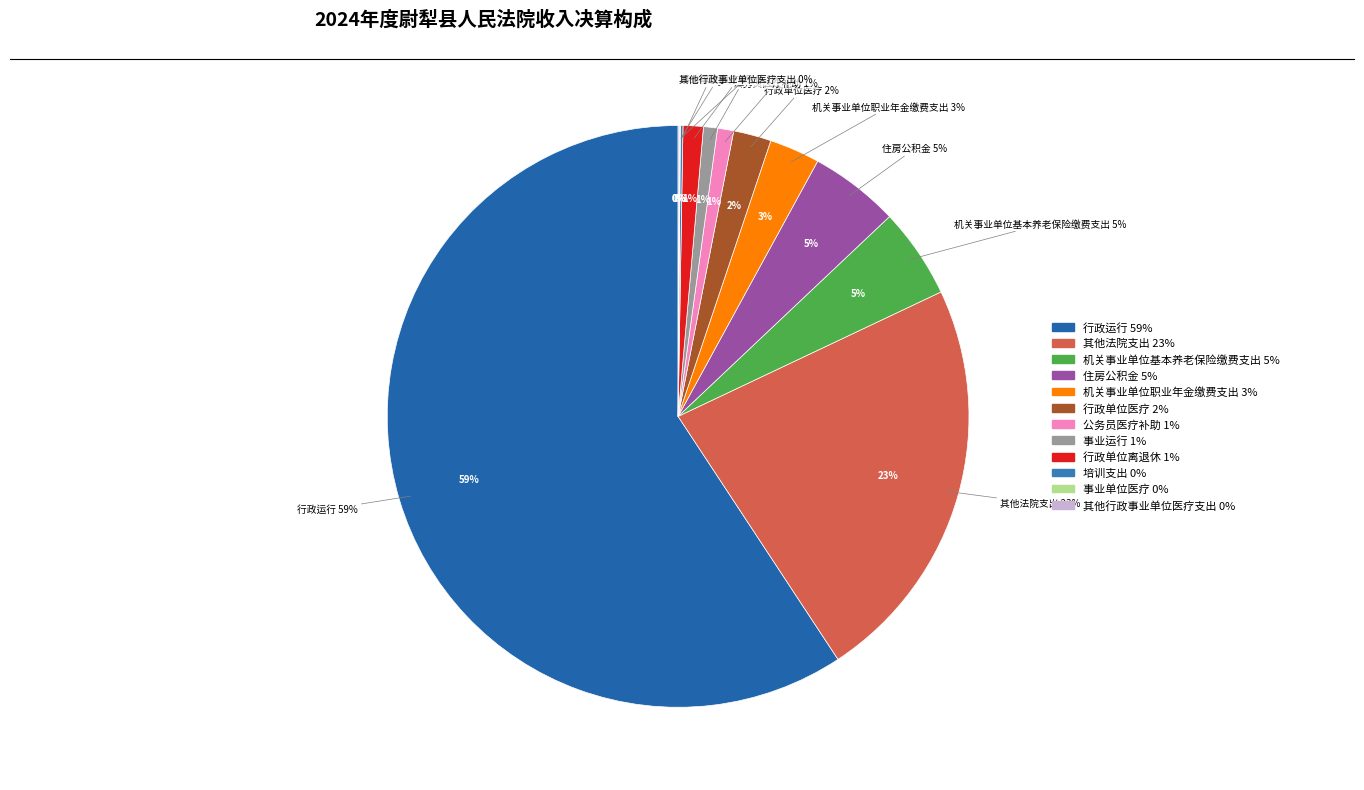

How many segments does this pie chart have?

12